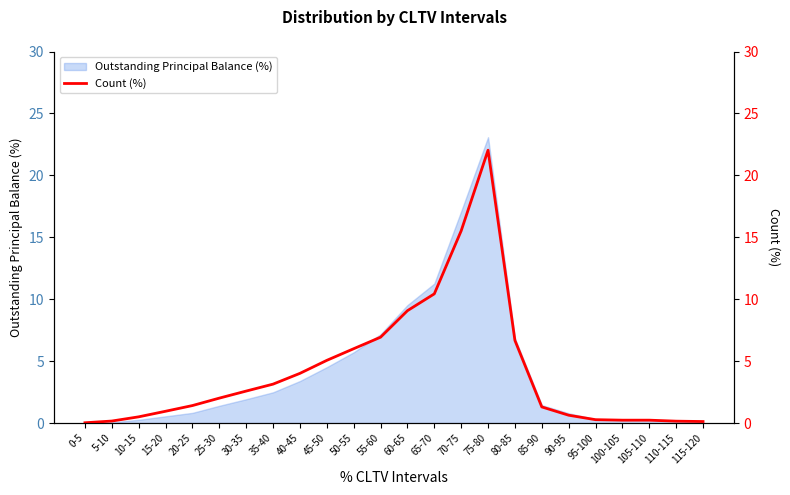

What is the label of the 3rd point from the right?

105-110